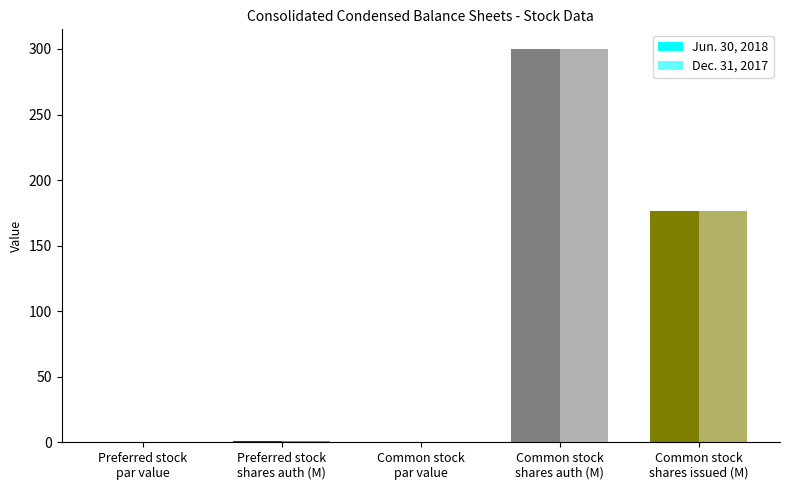

Count the number of categories in the chart.

5